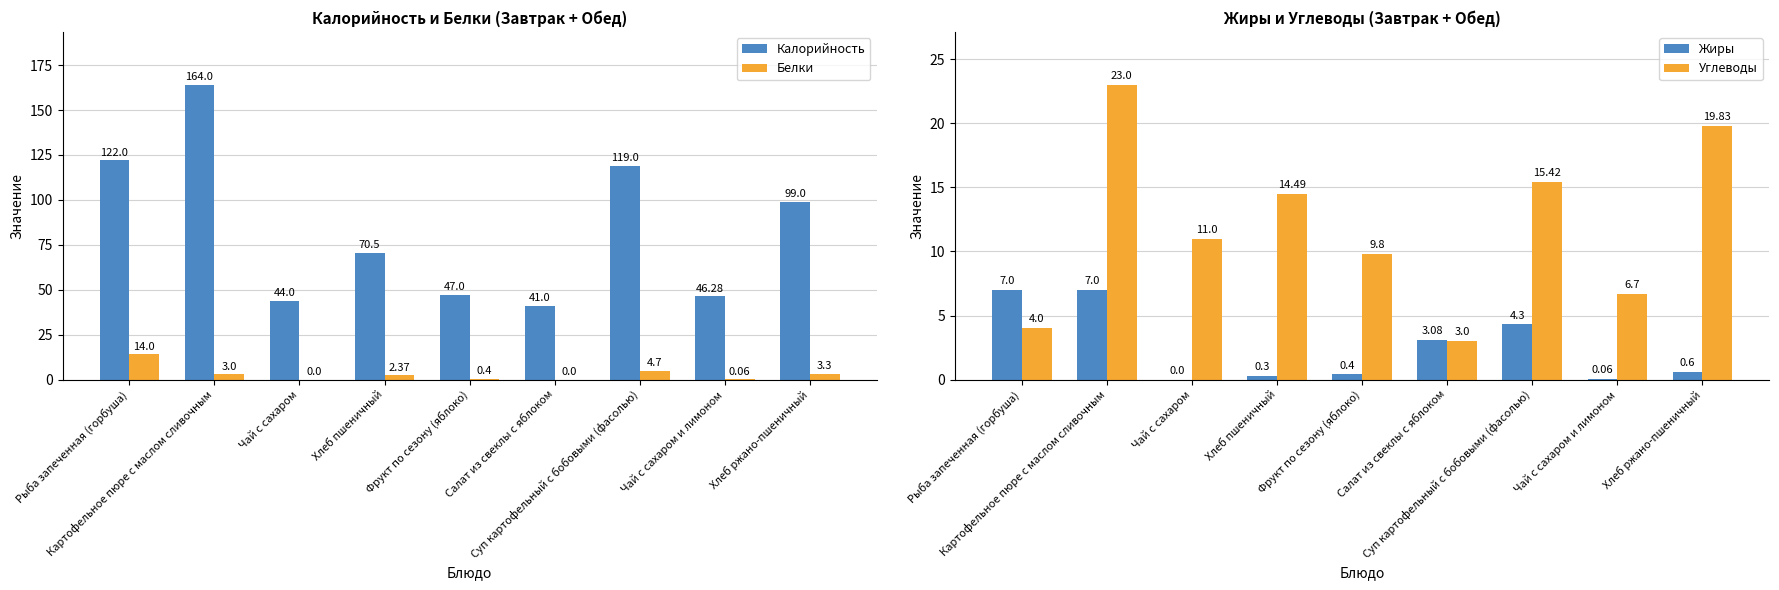

Reading left to right, transcribe all the data shown in this chart.

Калорийность: 122.0	164.0	44.0	70.5	47.0	41.0	119.0	46.3	99.0
Белки: 14.0	3.0	0.0	2.4	0.4	0.0	4.7	0.1	3.3
Жиры: 7.0	7.0	0.0	0.3	0.4	3.1	4.3	0.1	0.6
Углеводы: 4.0	23.0	11.0	14.5	9.8	3.0	15.4	6.7	19.8